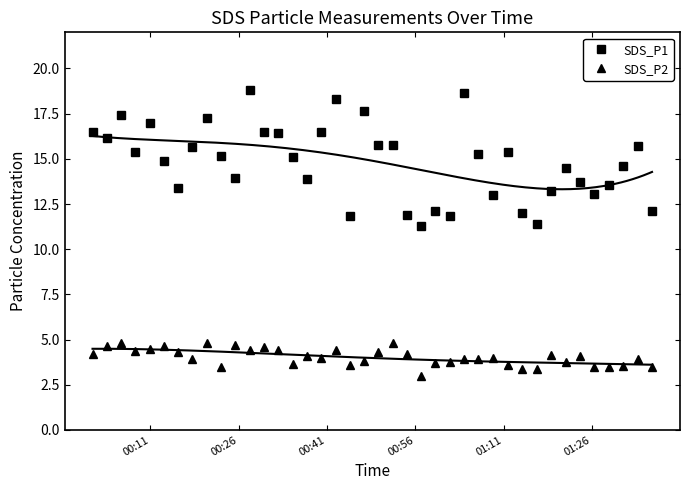

How many categories are shown in the chart?

40